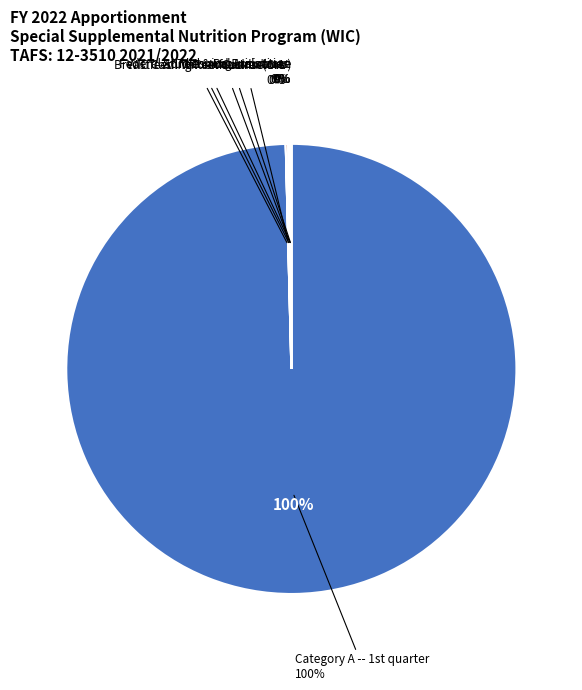

How many segments does this pie chart have?

7